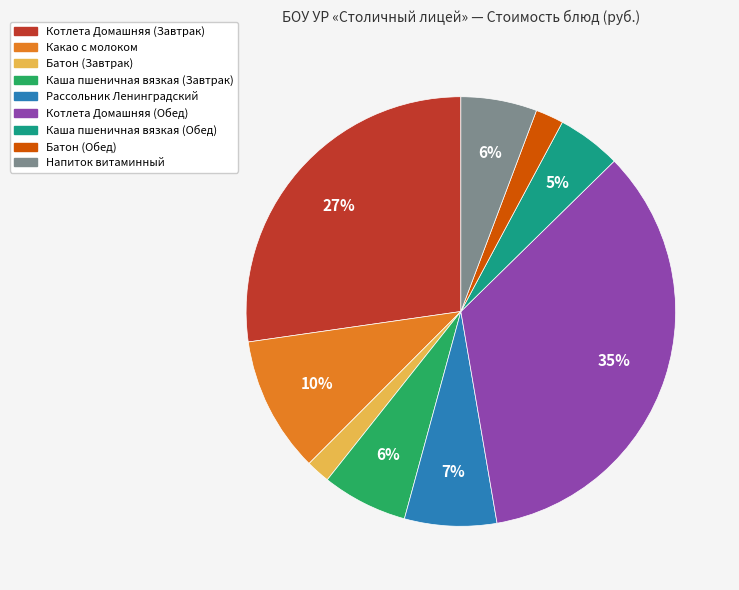

How many segments does this pie chart have?

9